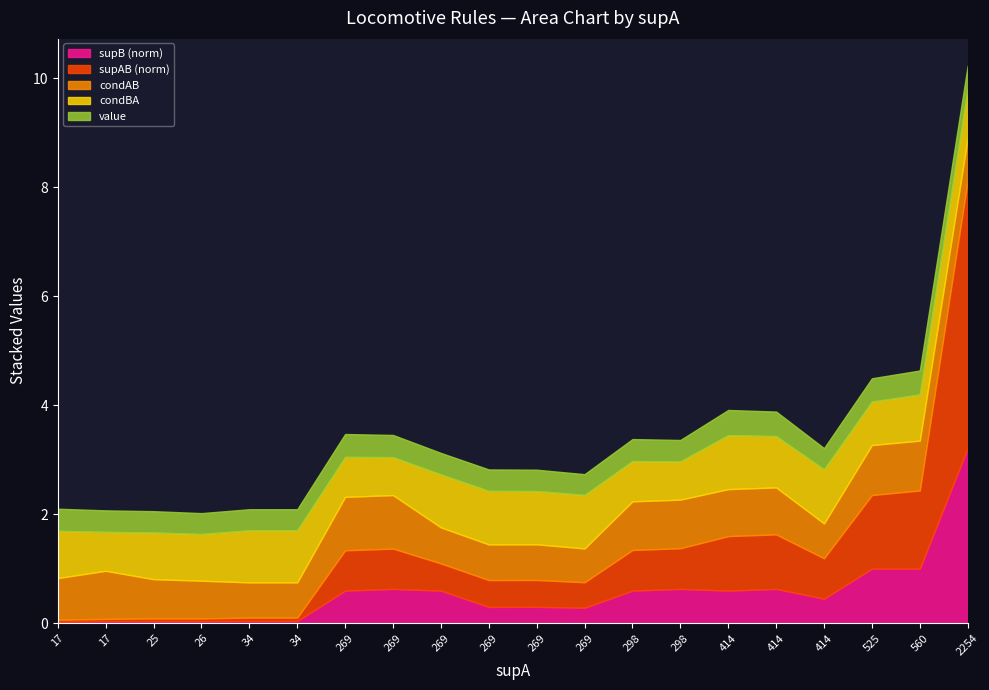

Which category has the lowest value across all series?

17